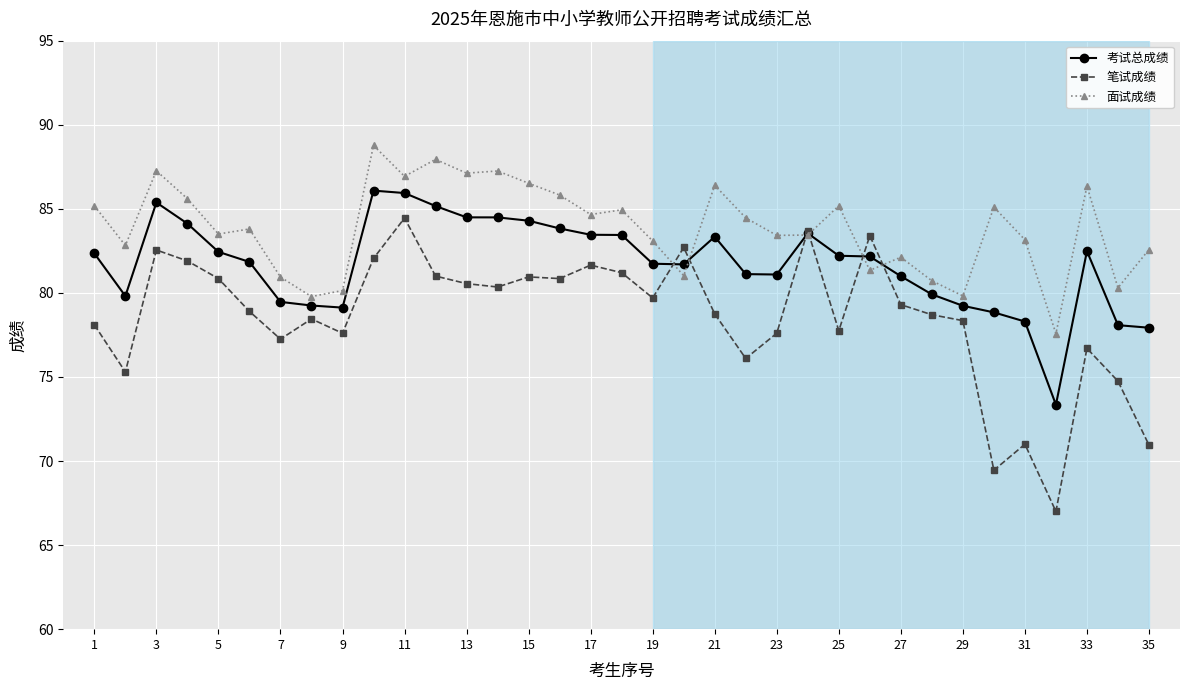

True or false: 面试成绩 has more than 0 interior local peaks.

True